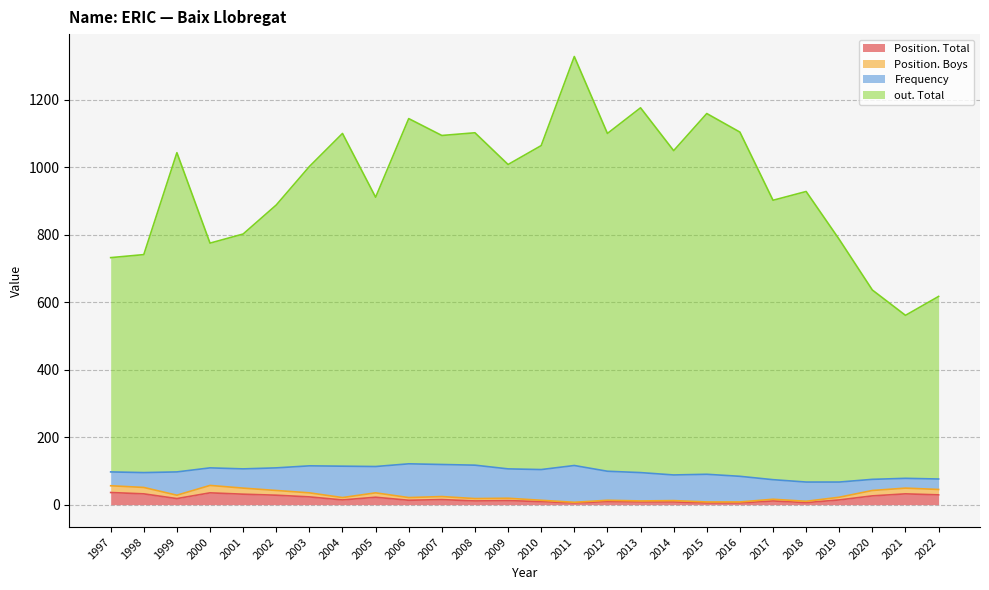

The value of Position. Total at 2015 is 5. True or false?

True